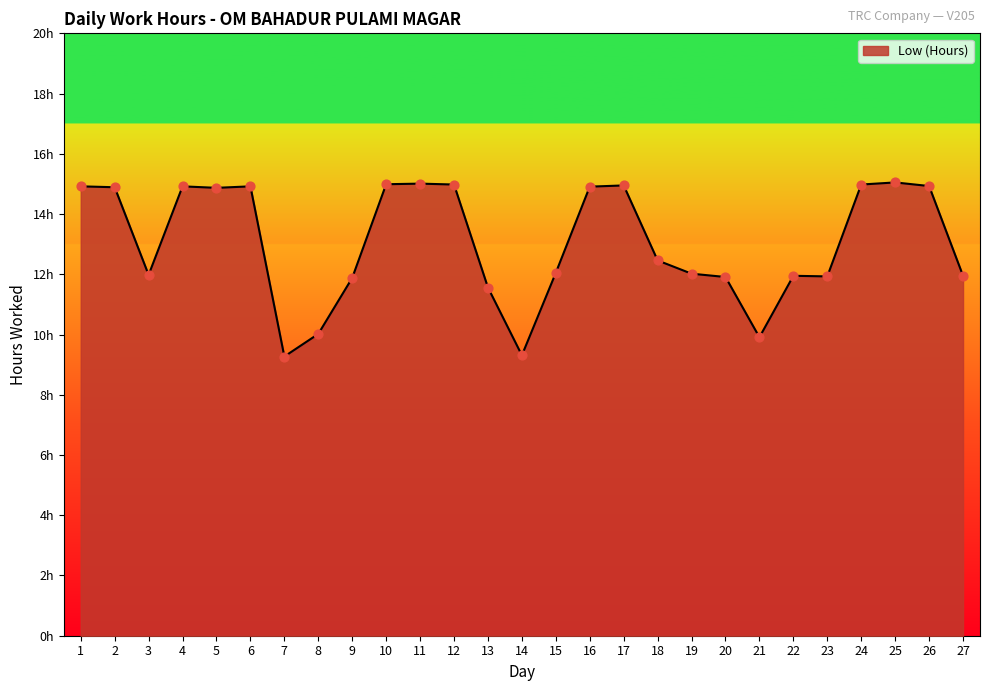

Approximately how many times larger is the value at 2 compared to 3?

1.2